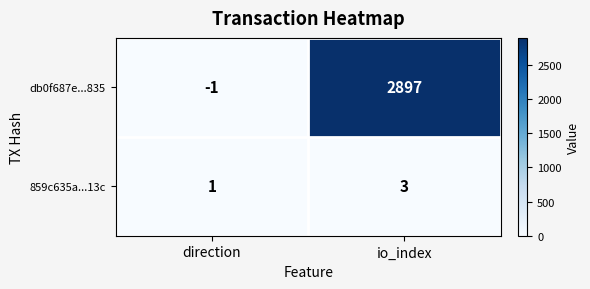

Rank the series by their average value, from lowest to highest.

859c635a...13c, db0f687e...835